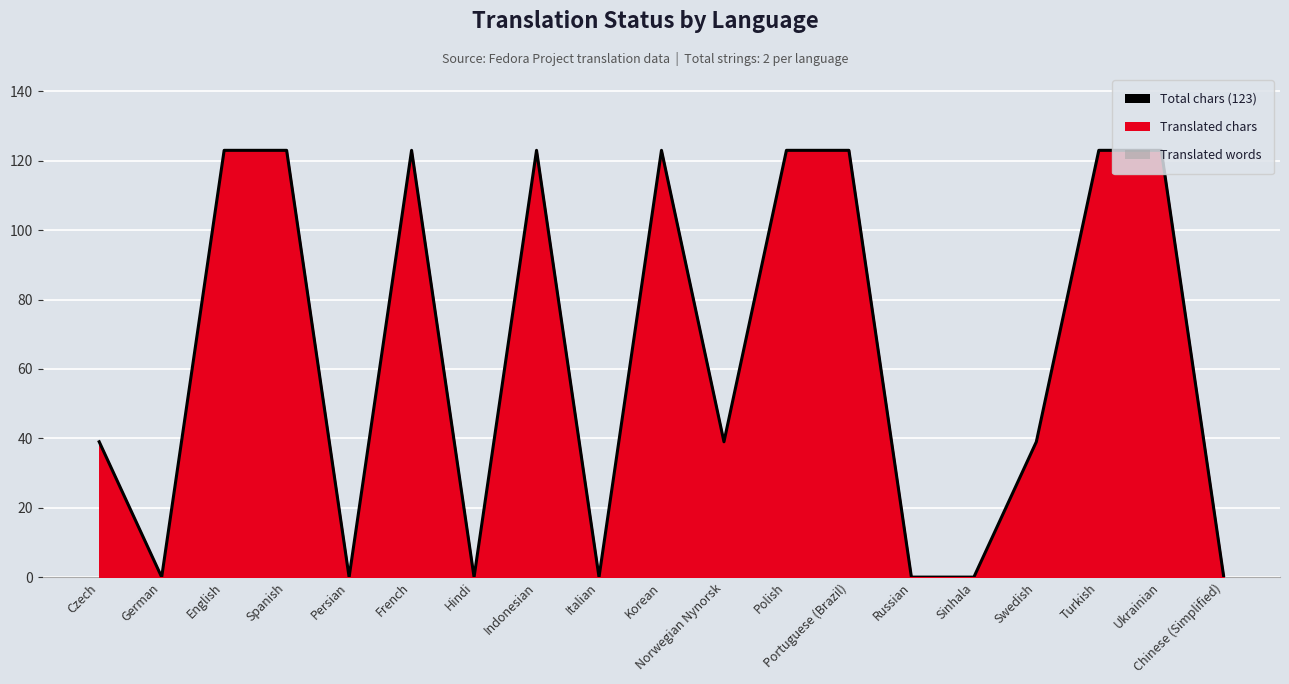

The chart shows a value of 123 at Ukrainian. True or false?

True